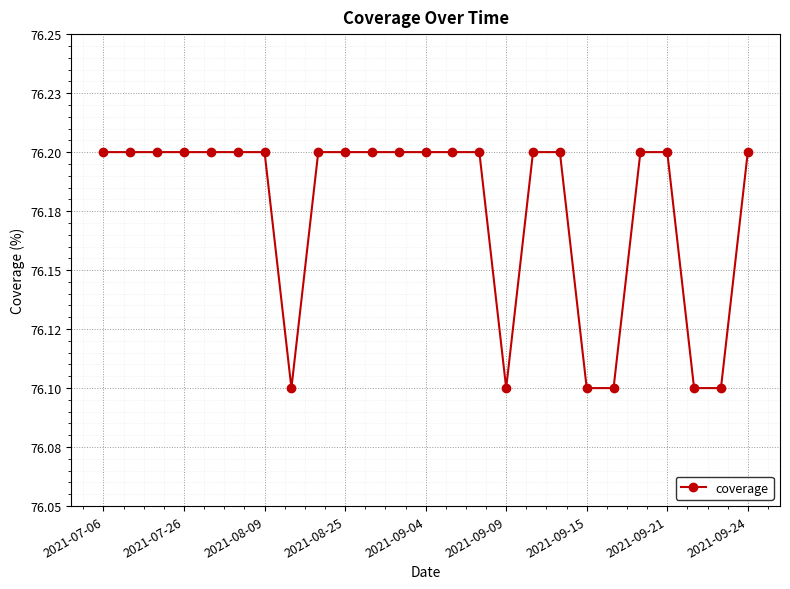

What is the value of the 20th point from the left?

76.1